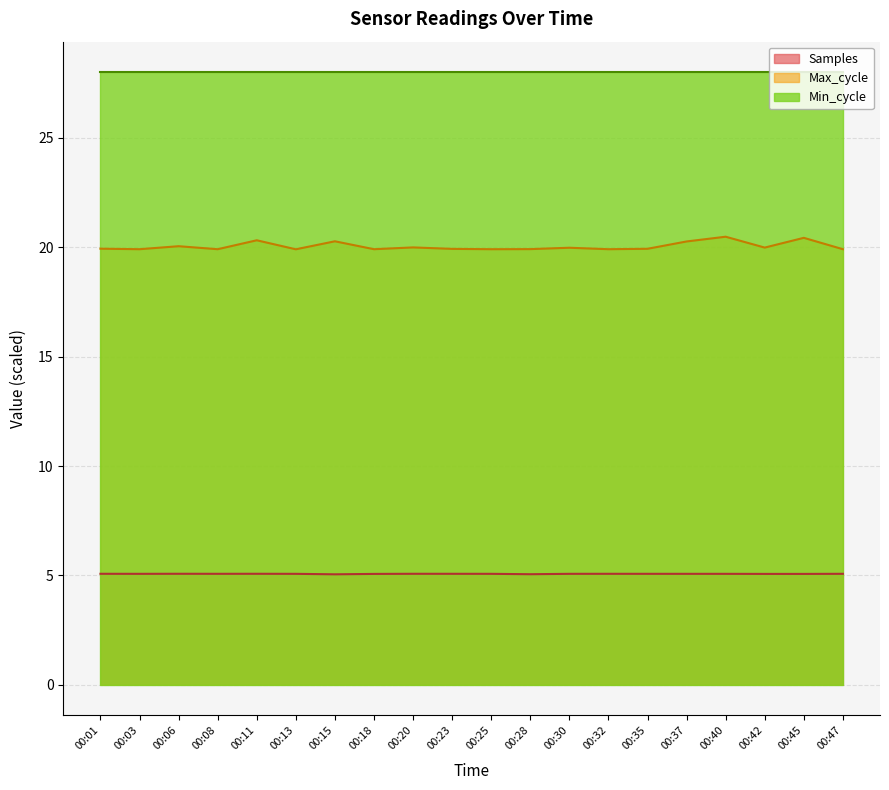

True or false: Max_cycle has more than 1 points higher than both neighbors.

True